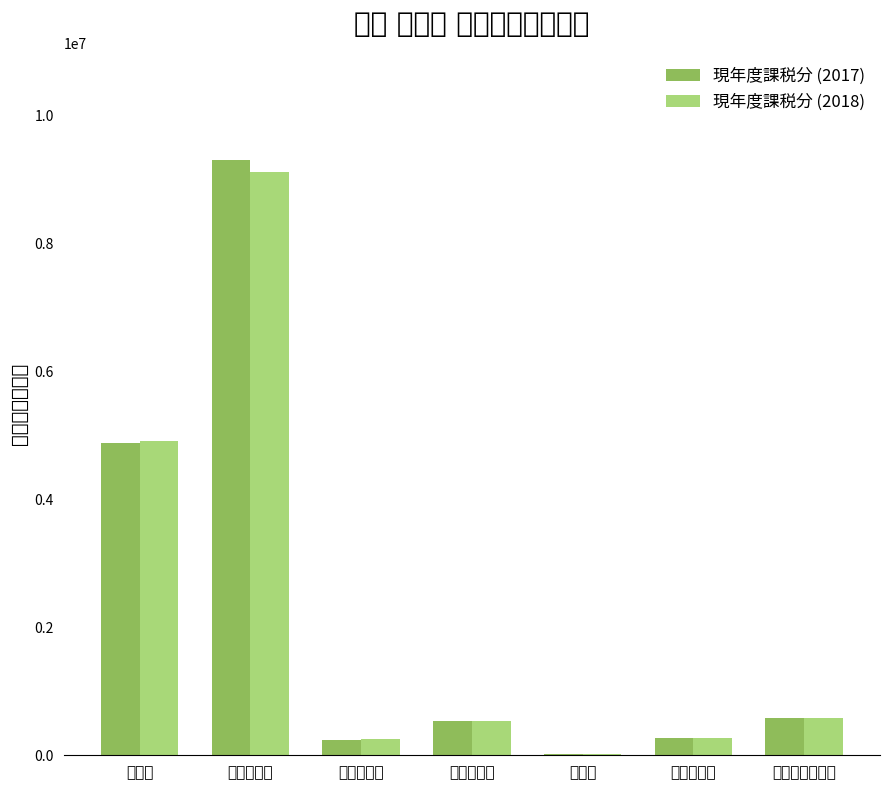

How many data points in 現年度課税分 (2018) are less than 537388?

3